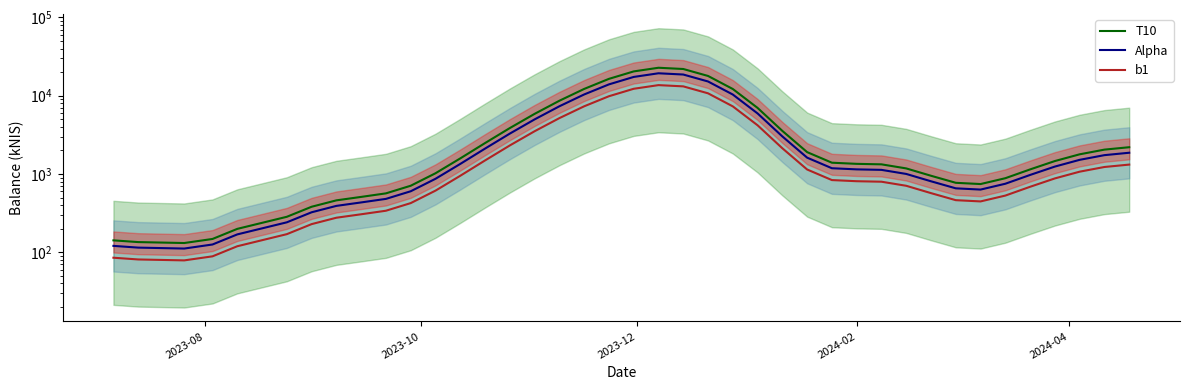

True or false: b1 and Alpha intersect in this chart.

False